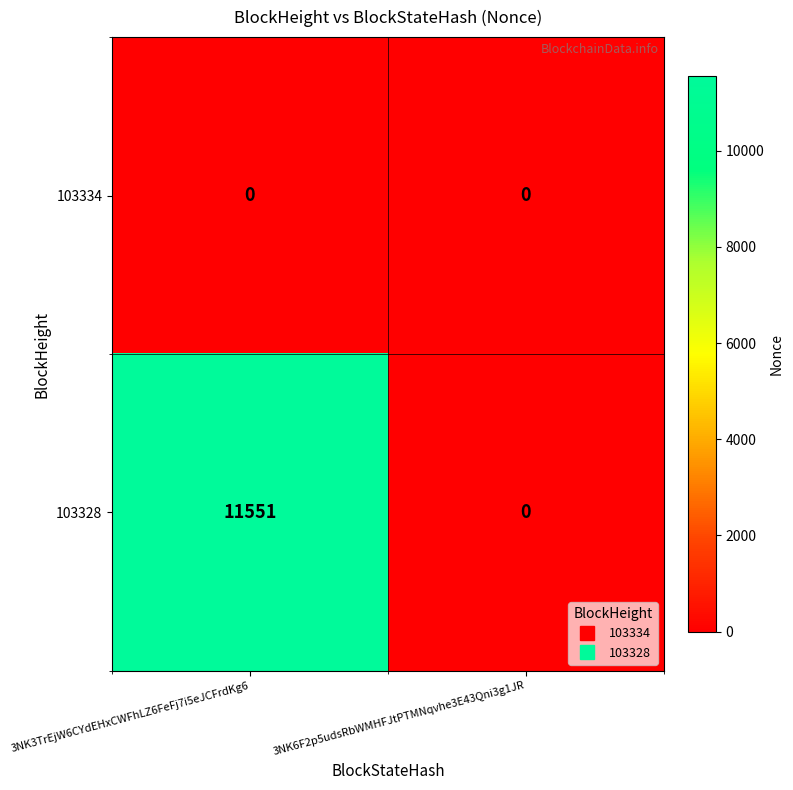

True or false: 103328 has a value of 11551 at 3NK3TrEjW6CYdEHxCWFhLZ6FeFj7i5eJCFrdKg6.

True